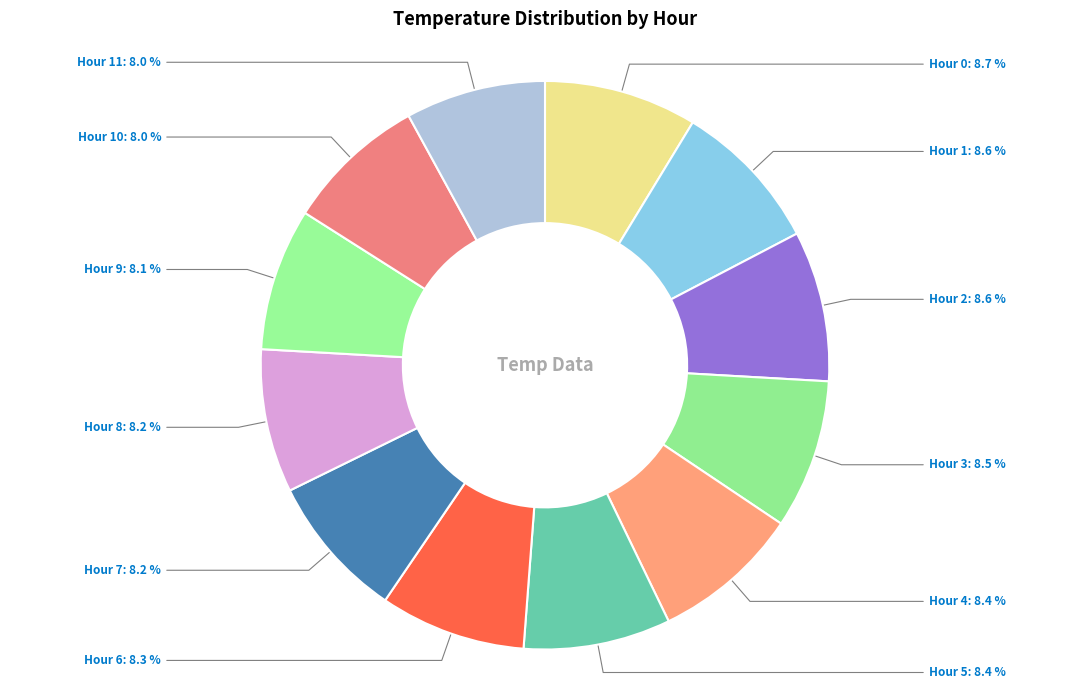

What is the ratio of the value at Hour 8 to the value at Hour 10?

1.0